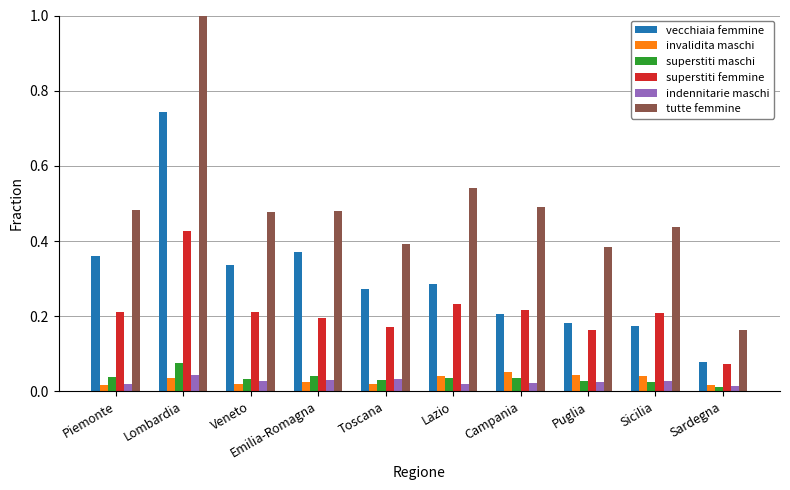

Which series has the largest range (max minus min)?

tutte femmine